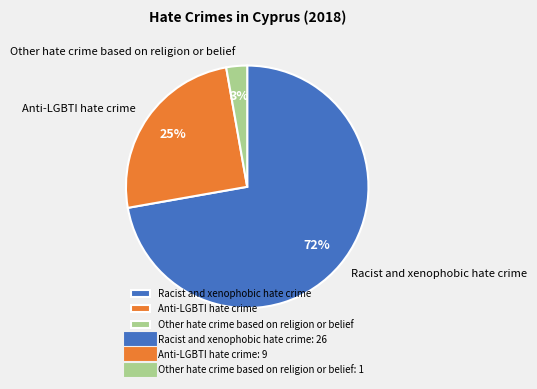

The Other hate crime based on religion or belief slice represents 9% of the pie. True or false?

False